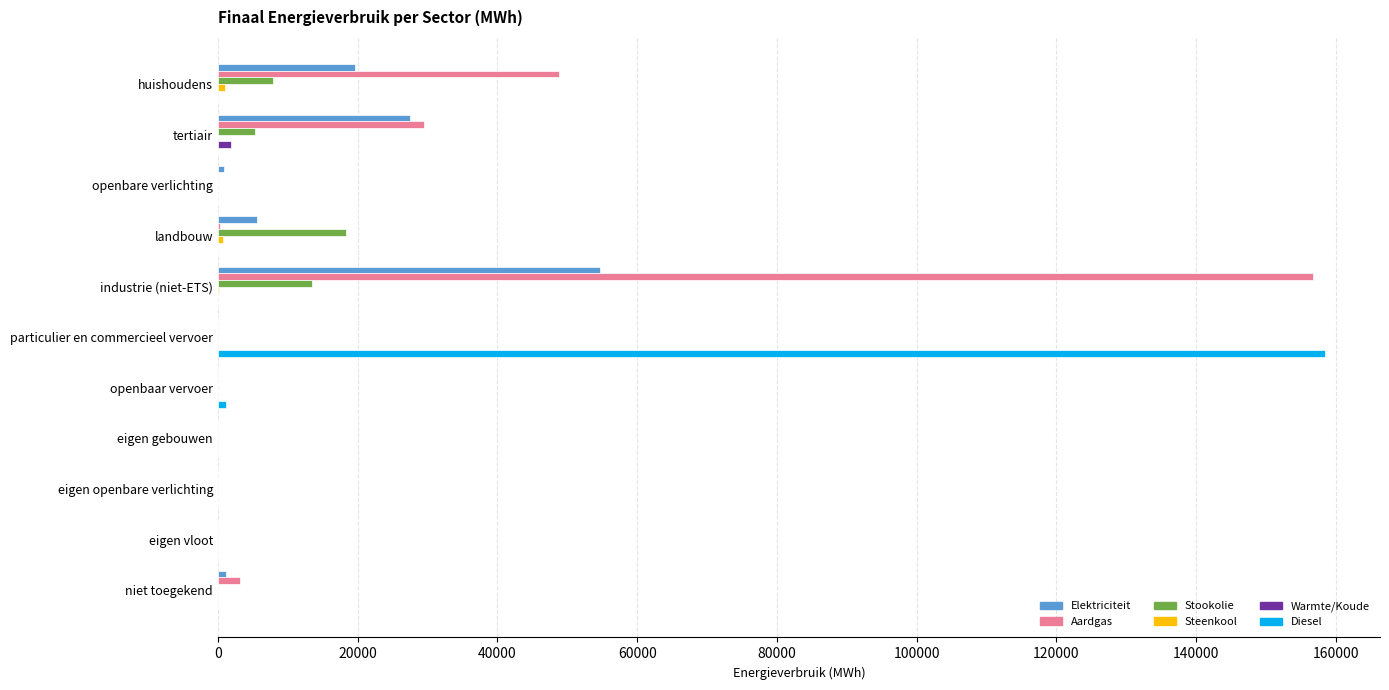

Between tertiair and industrie (niet-ETS), which series saw the biggest shift?

Aardgas